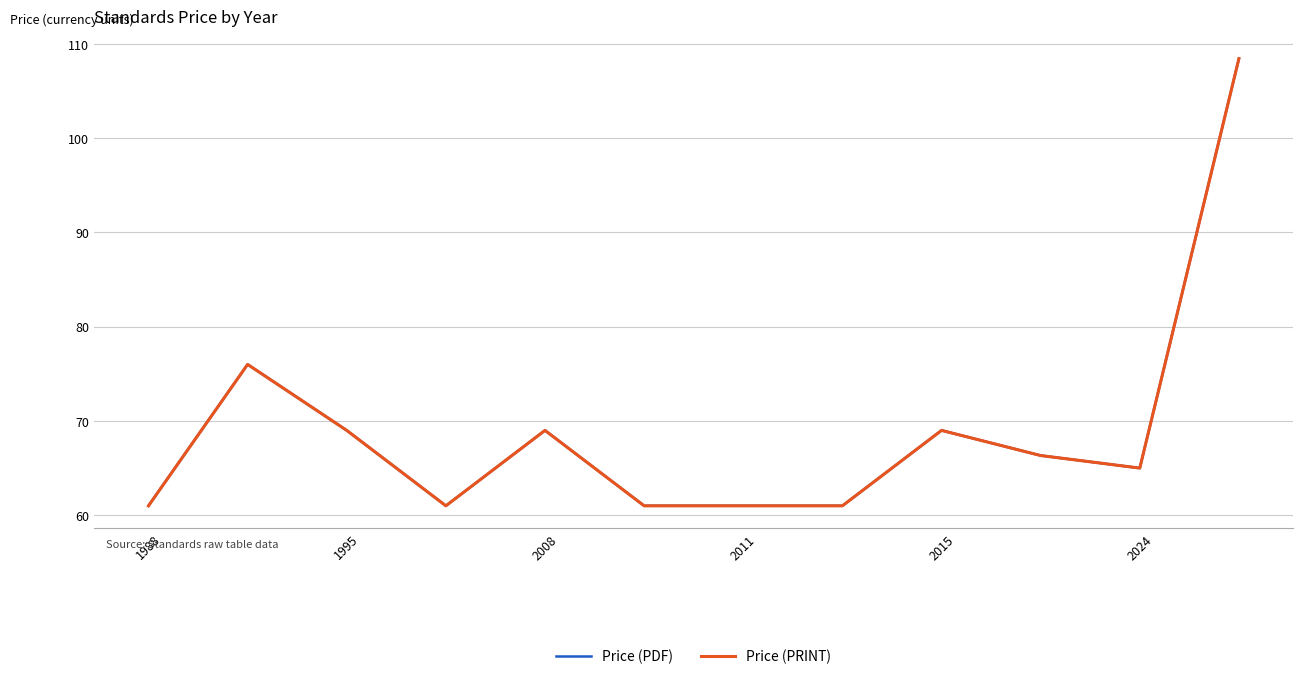

Does the chart have visible grid lines?

Yes